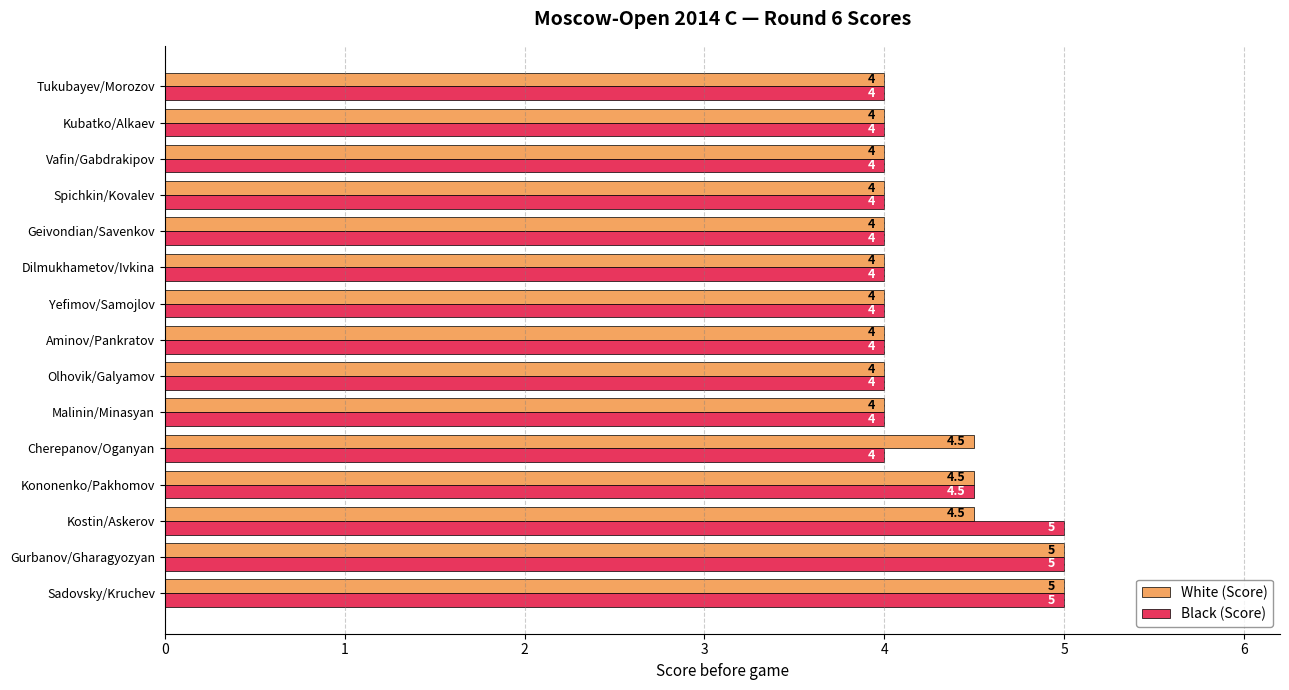

How many values in the White (Score) series exceed 4?

5